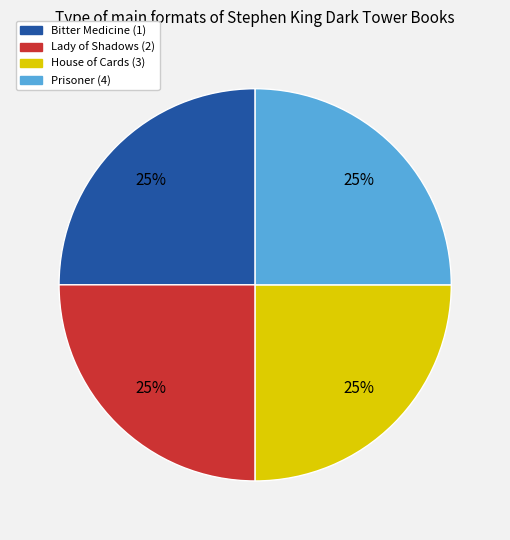

To the nearest percent, what is the average slice percentage?

25%